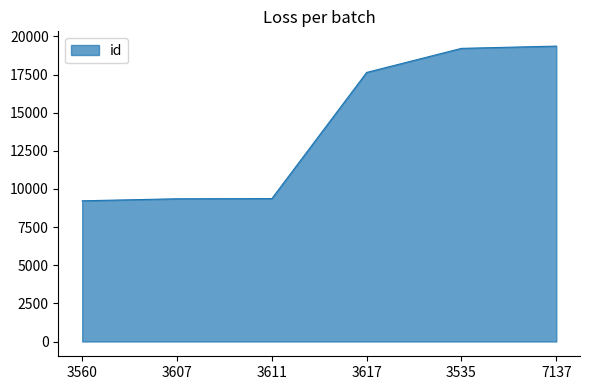

What is the smallest value displayed?

9223